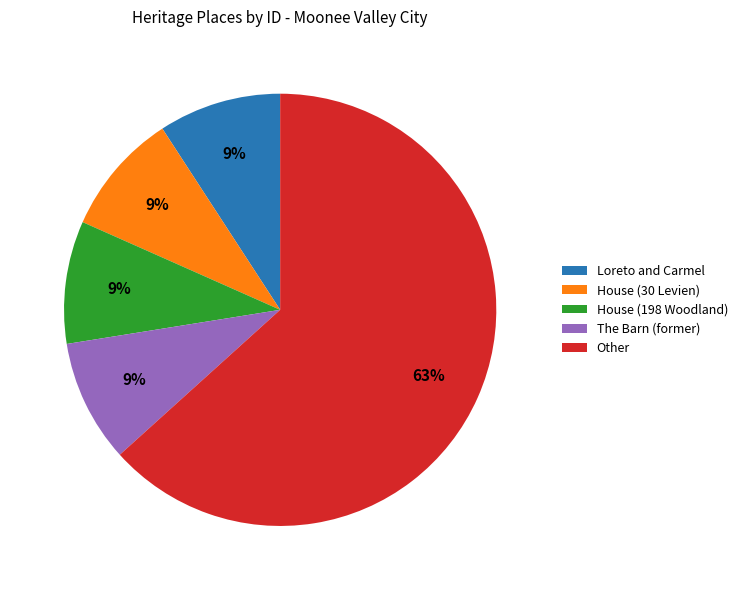

To the nearest percent, what is the average slice percentage?

20%